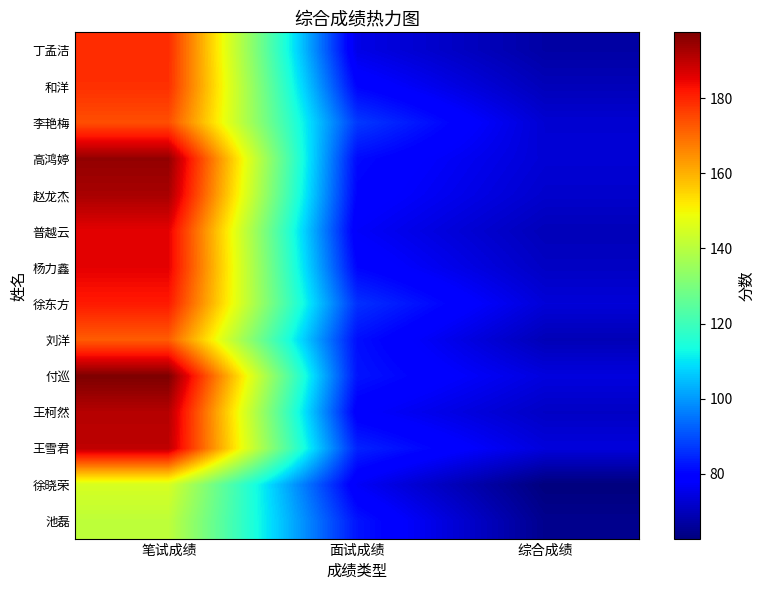

Between 笔试成绩 and 综合成绩, which is larger?

笔试成绩